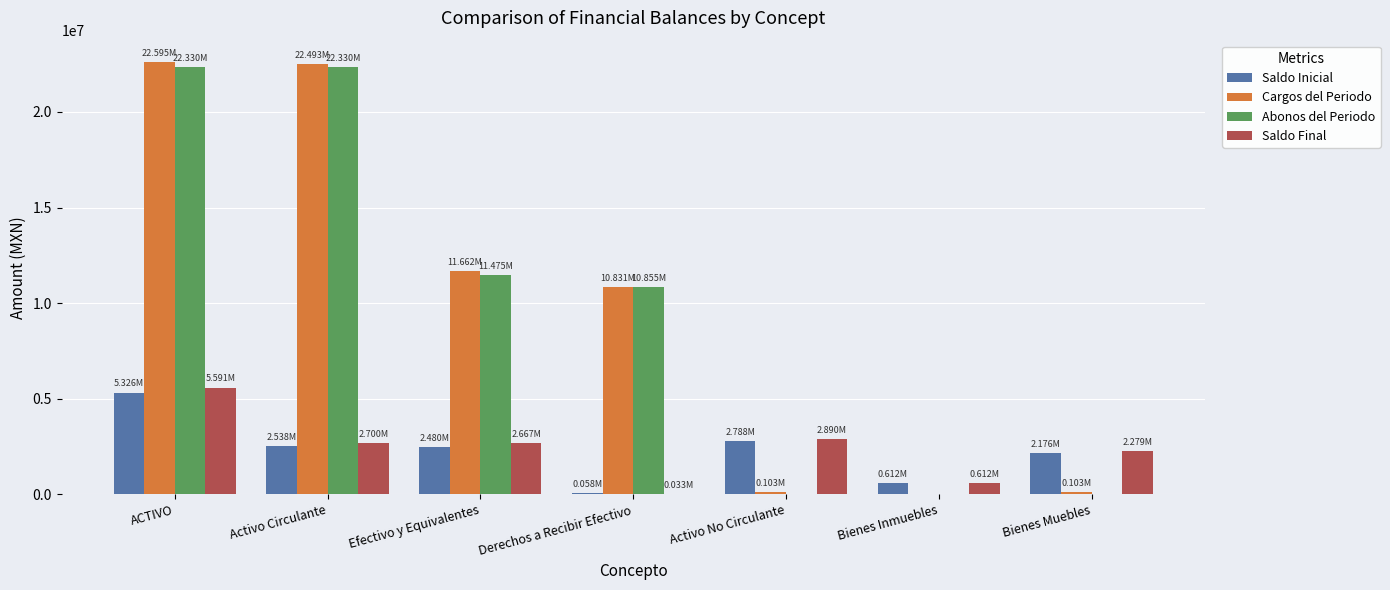

What is the spread (max minus min) of values at Activo Circulante?

19955222.5